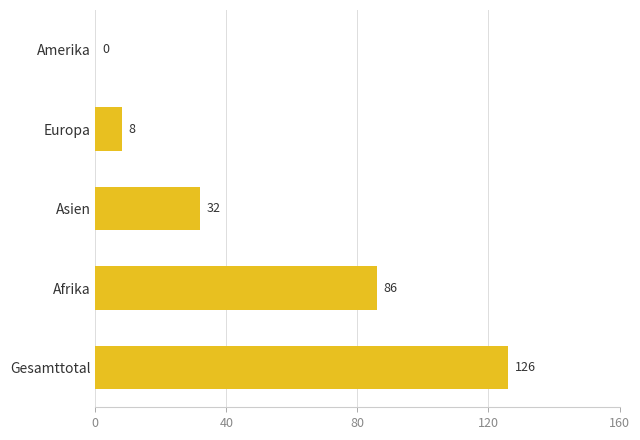

What value does the data have at Europa, to the nearest 10?

10